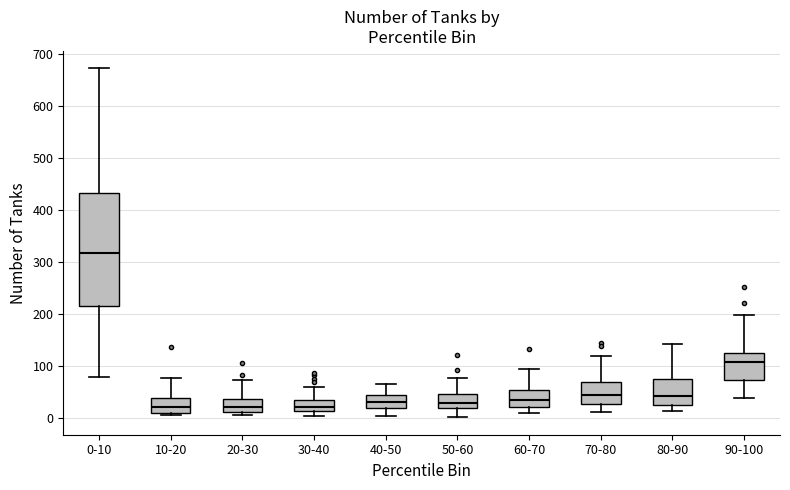

Which box has the highest median line?

0-10